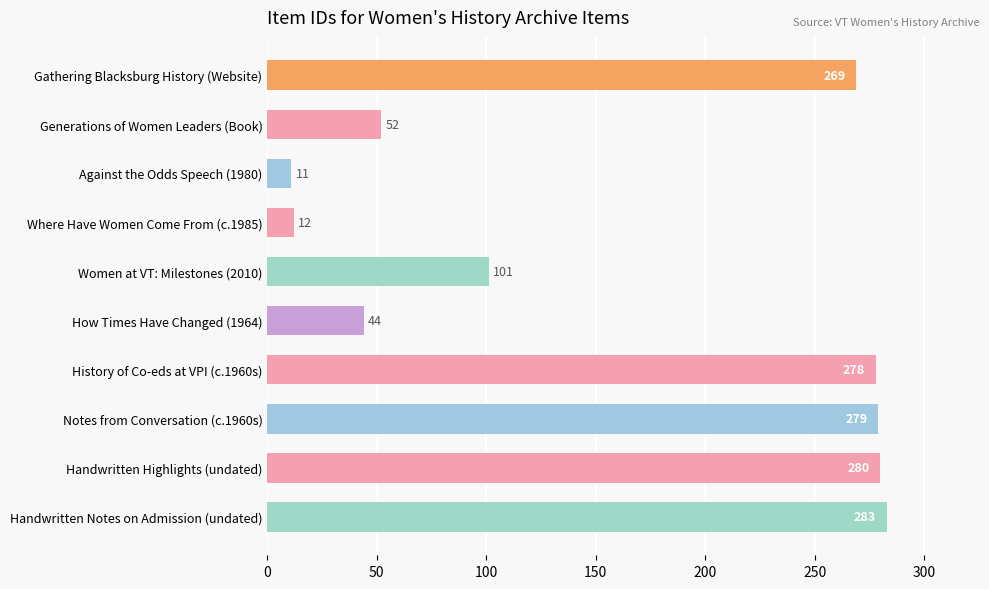

What is the minimum value shown in the chart?

11